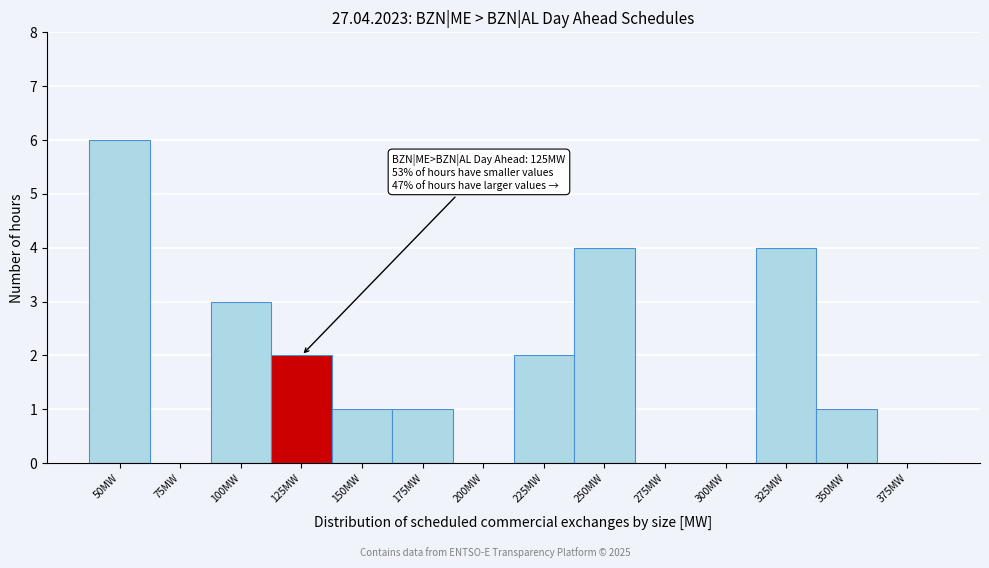

Reading right to left, what are all the values shown in this chart?

375MW=0	350MW=1	325MW=4	300MW=0	275MW=0	250MW=4	225MW=2	200MW=0	175MW=1	150MW=1	125MW=2	100MW=3	75MW=0	50MW=6